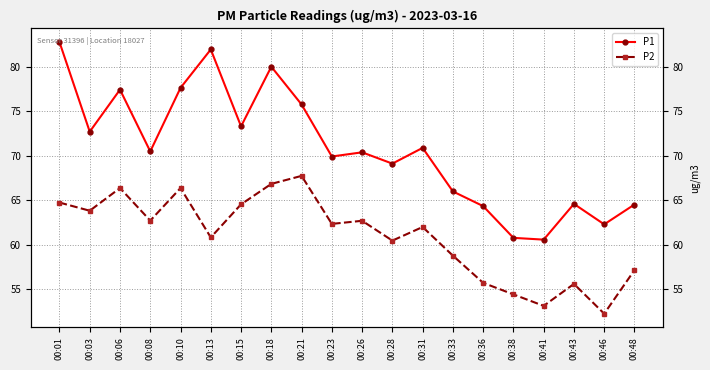

What is the highest value of the P1 series?

82.8